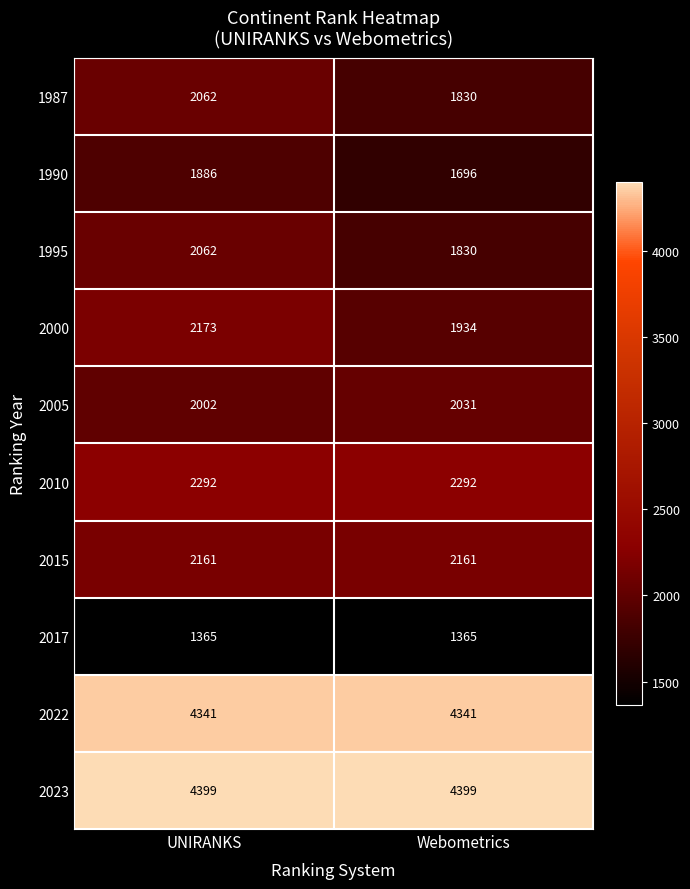

True or false: 1995 has a value of 2062 at UNIRANKS.

True